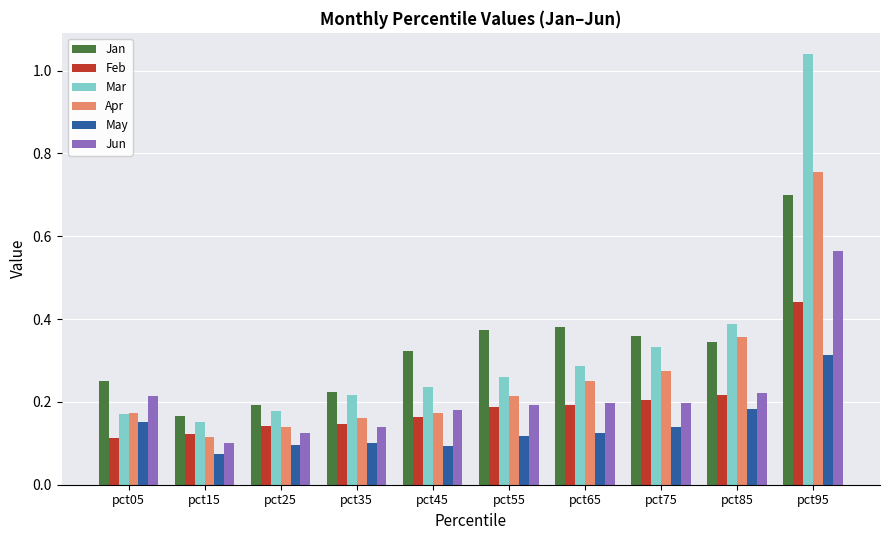

What are all the series names shown in the legend?

Jan, Feb, Mar, Apr, May, Jun